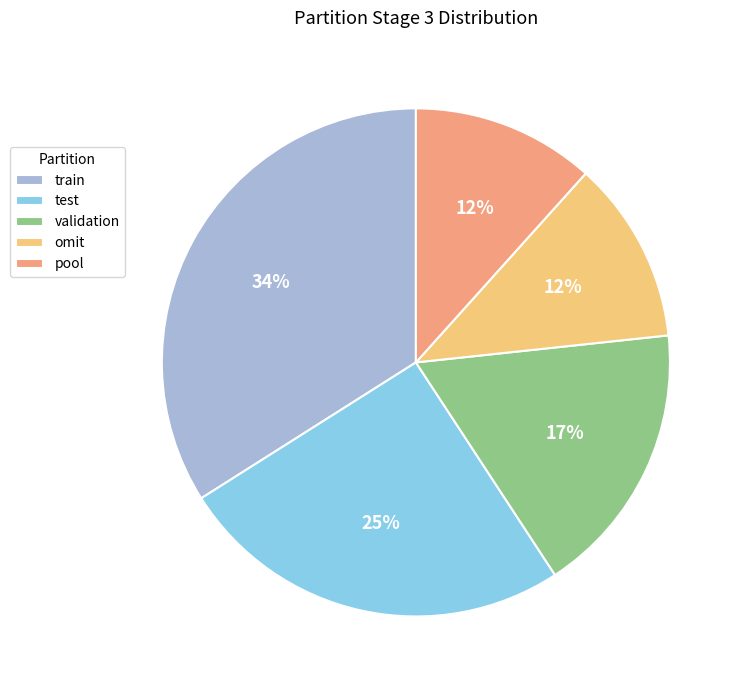

To the nearest percent, what portion does train represent?

34%